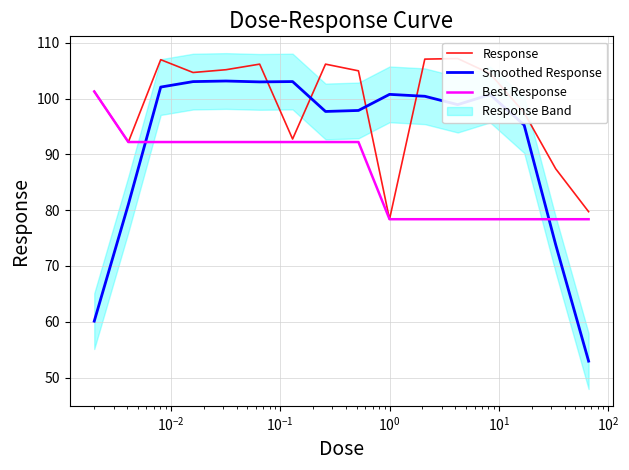

Which series has the largest total across all categories?

Response